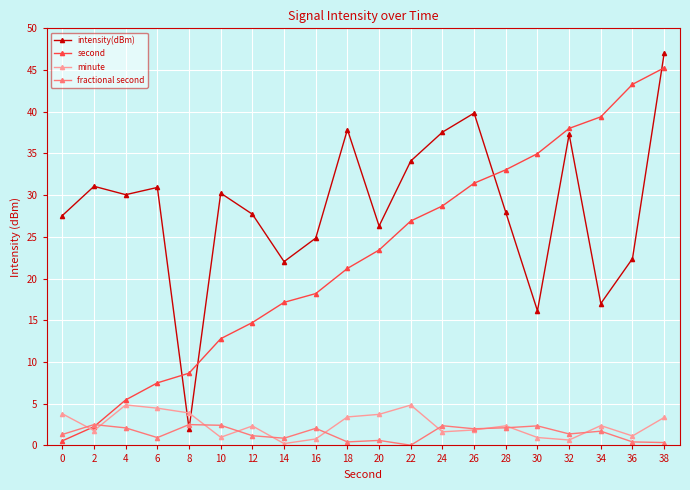

What is the sum of all intensity(dBm) values?

569.9